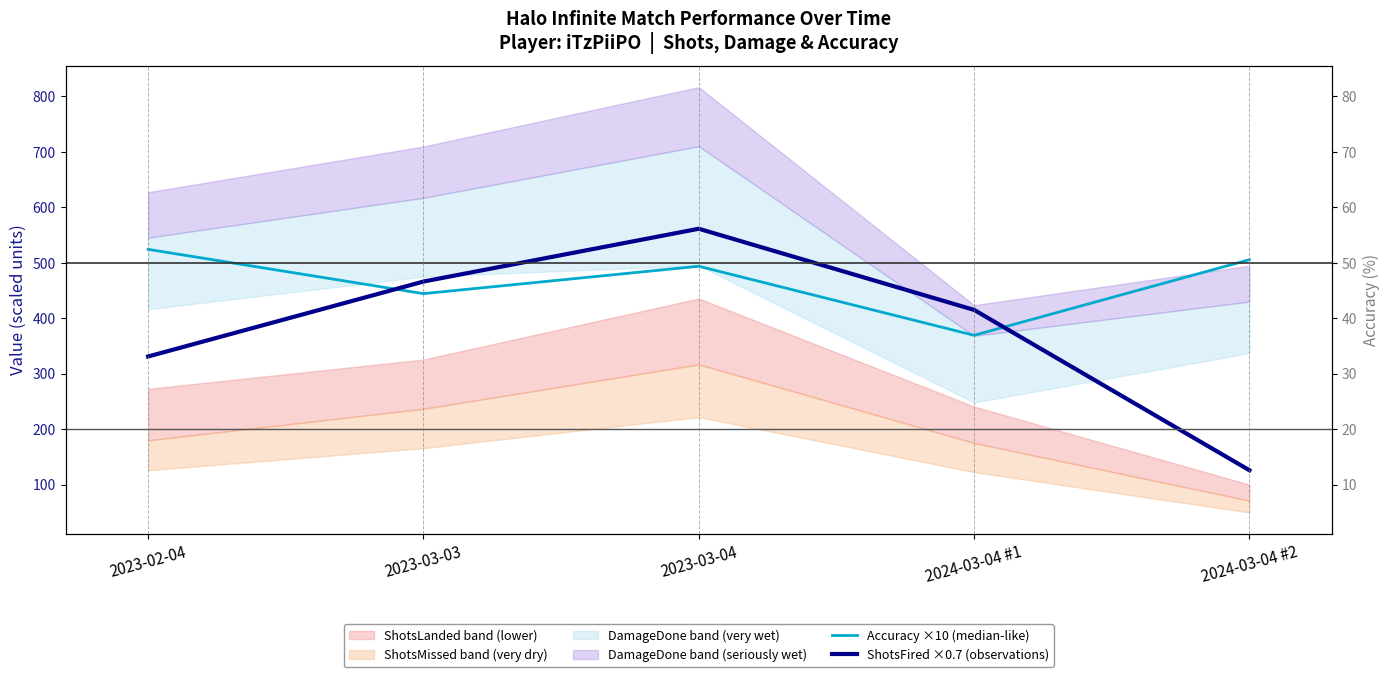

The ShotsFired ×0.7 (observations) series shows 126.0 at 2024-03-04 #2. True or false?

True